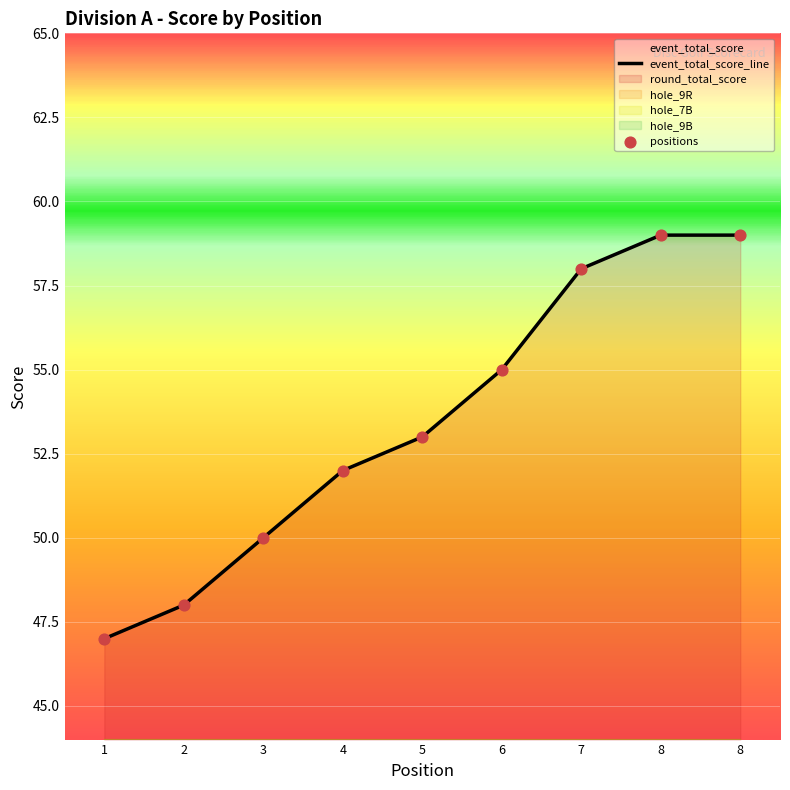

Is the value of hole_9B at 3 greater than the value of hole_7B at 7?

Yes